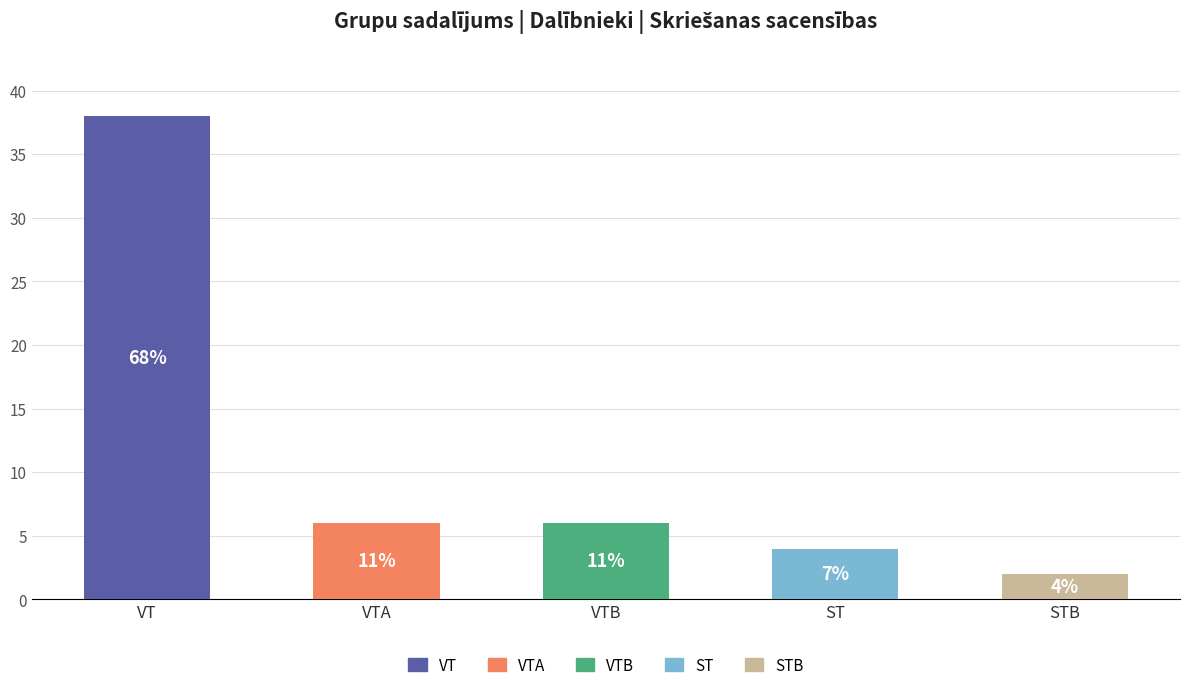

Are the bars horizontal?

No